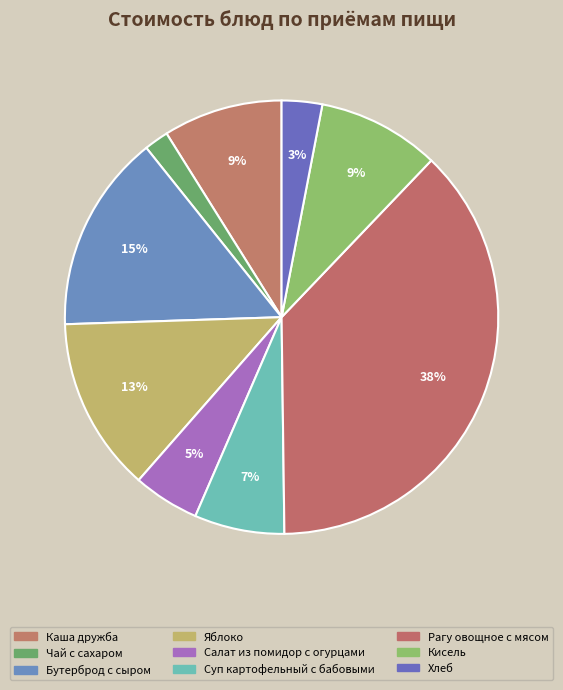

How much of the chart is everything except Яблоко?

87.0%